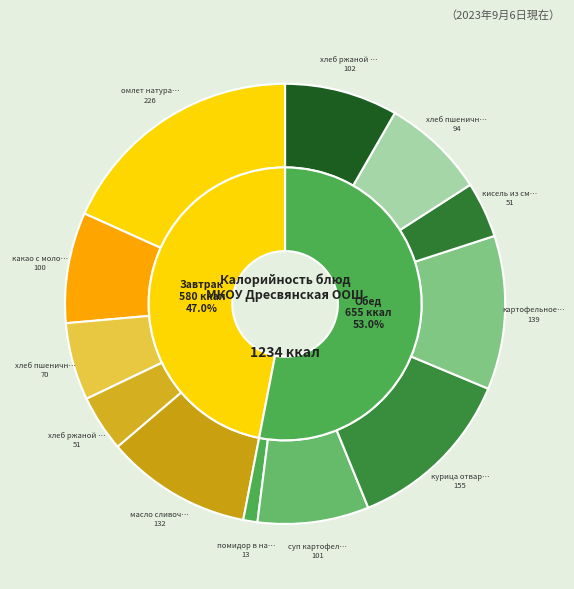

To the nearest percent, what portion does картофельное пюре represent?

11%